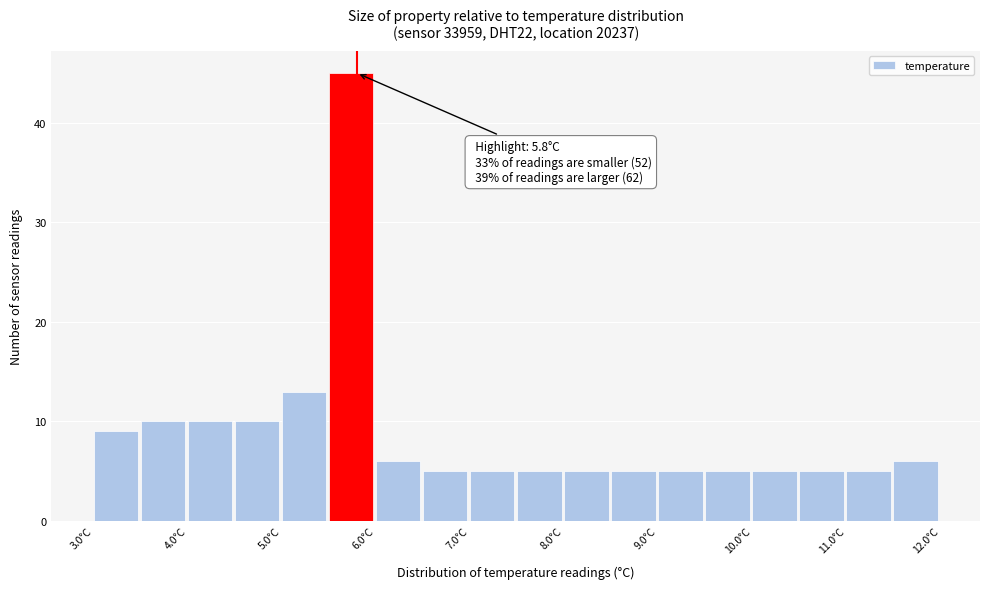

Which range on the x-axis has the tallest bar?

5.5 to 6.0